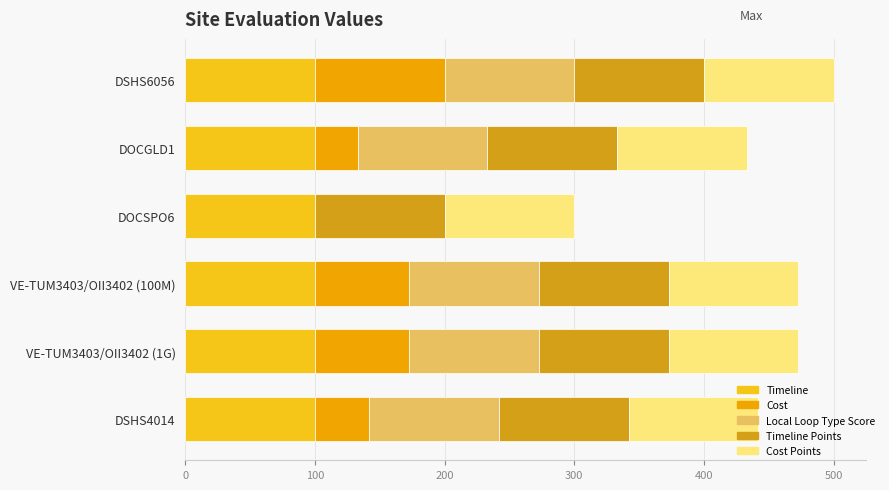

What is the sum of all Timeline values?

600.0